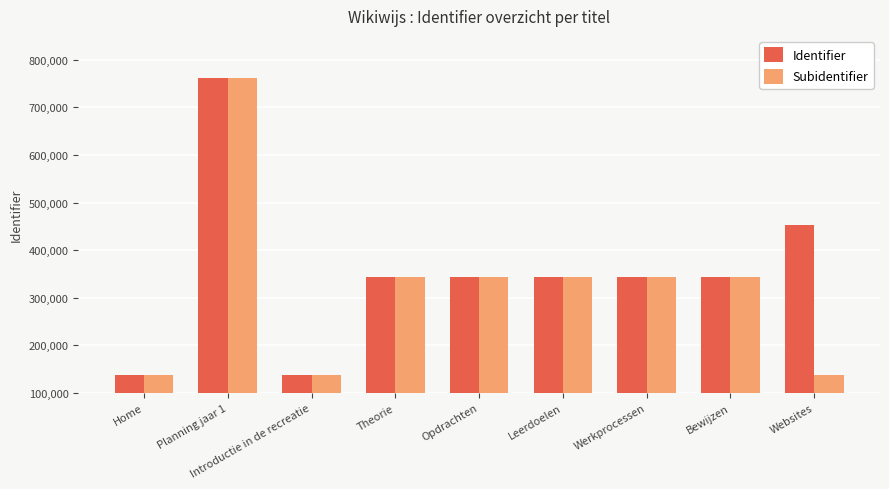

What is the total value across all series at Werkprocessen?

687501